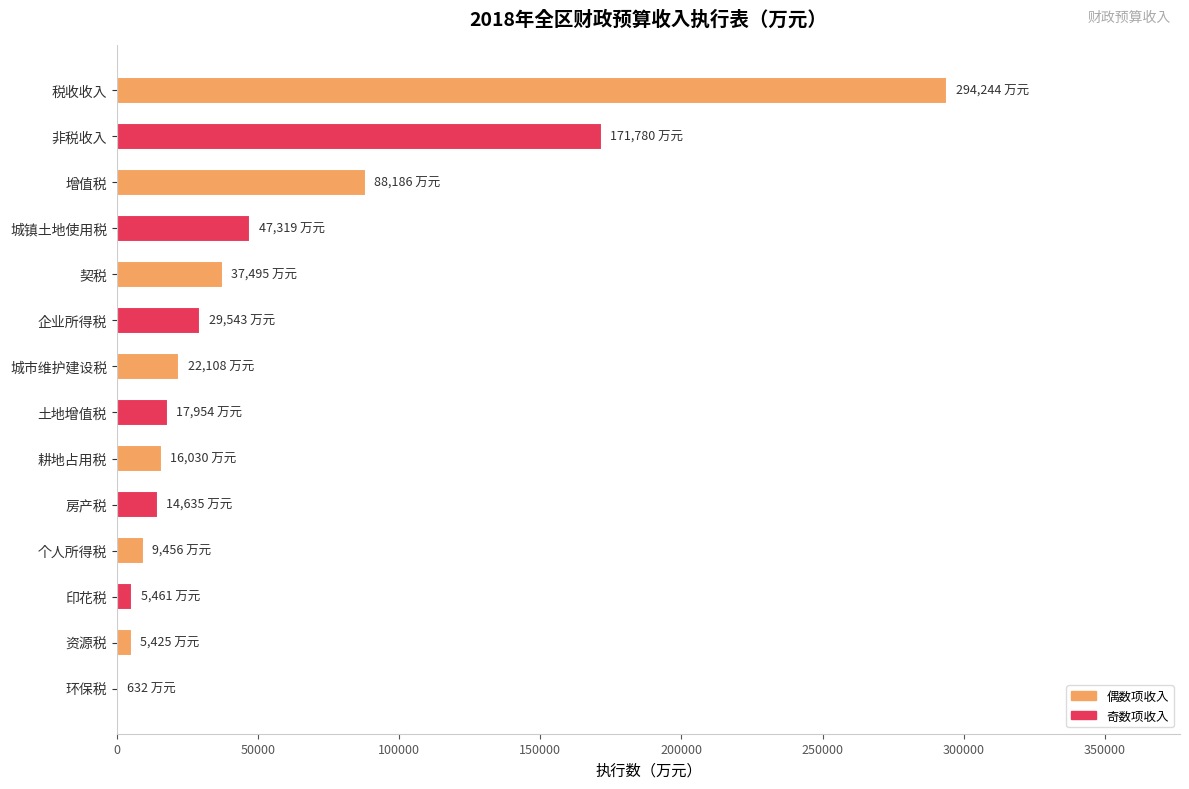

Between 印花税 and 税收收入, which is larger?

税收收入